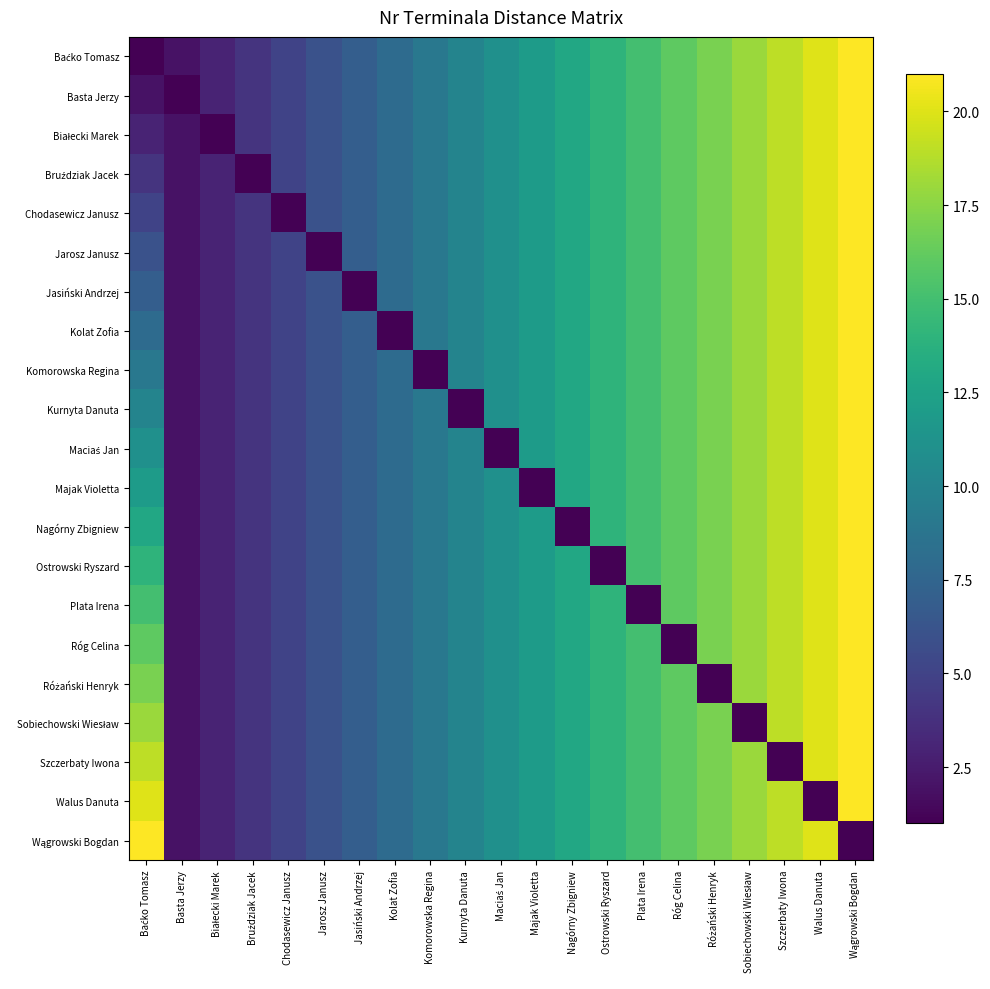

Between Komorowska Regina and Szczerbaty Iwona, which is larger?

Szczerbaty Iwona